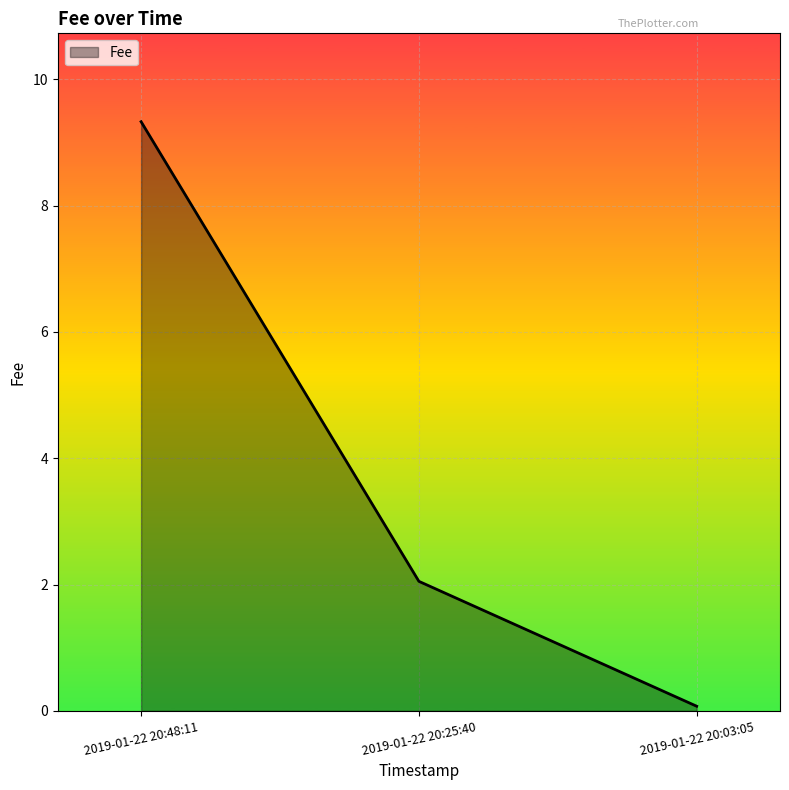

What is the approximate value at 2019-01-22 20:03:05?

0.1